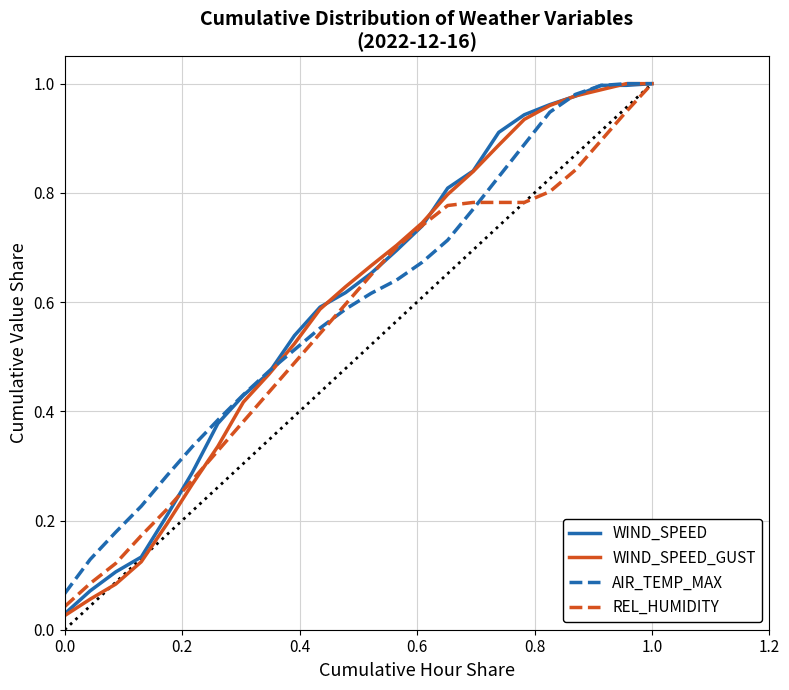

What are all the series names shown in the legend?

WIND_SPEED, WIND_SPEED_GUST, AIR_TEMP_MAX, REL_HUMIDITY